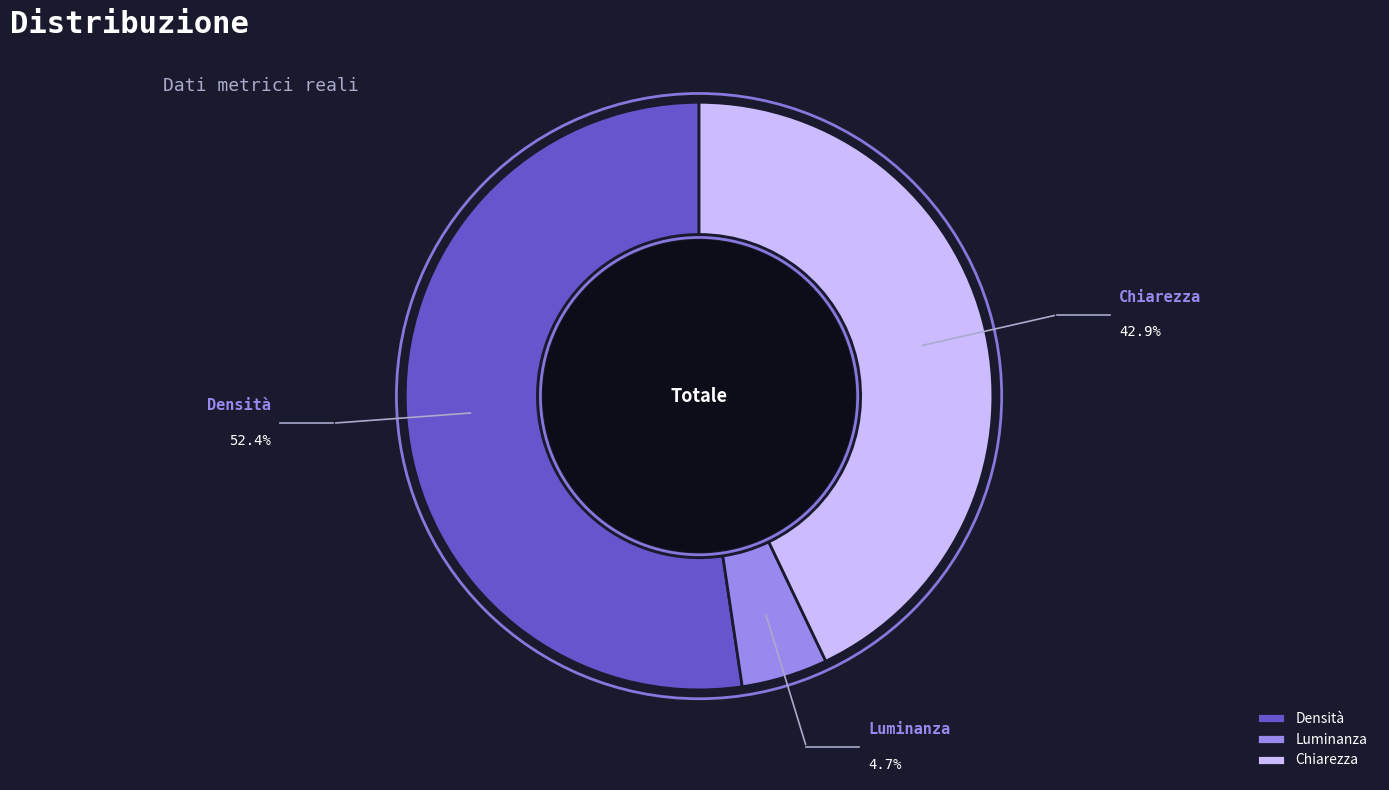

What is the ratio of the value at Chiarezza to the value at Densità?

0.8